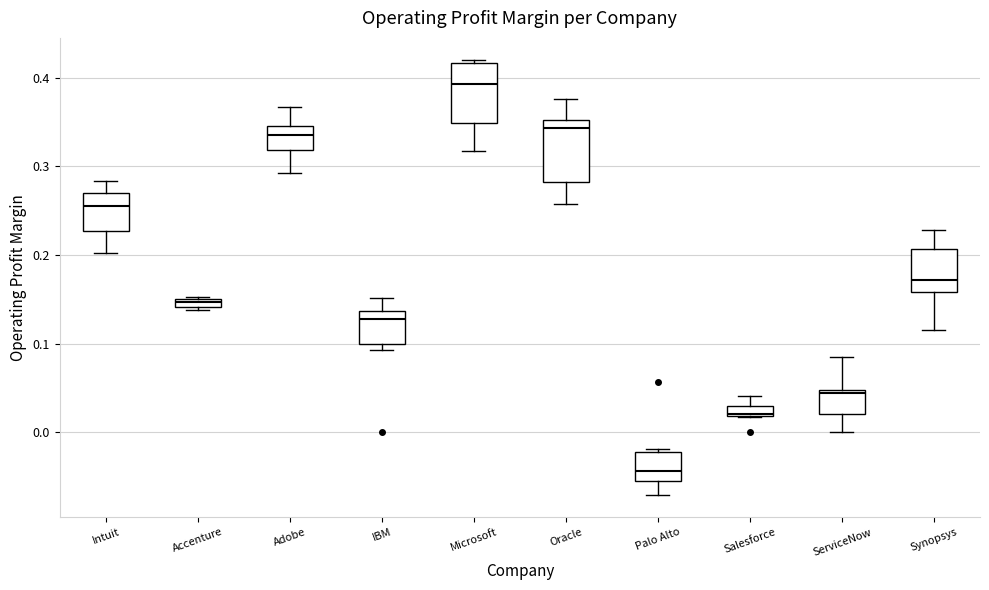

Which box's median line is the lowest?

Palo Alto